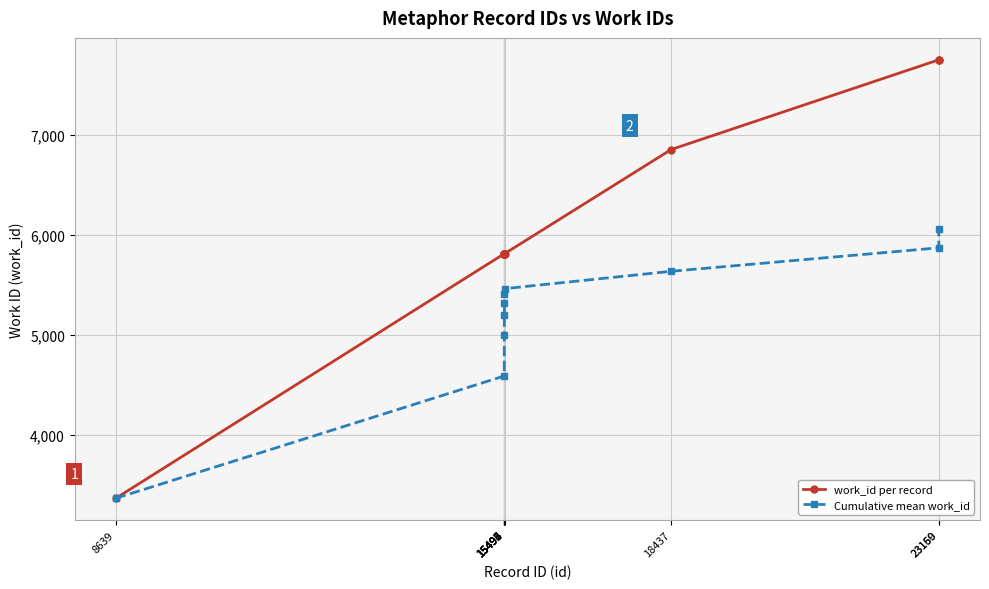

Reading right to left, extract all data points from this chart.

work_id per record: 7754	7754	6856	5813	5813	5813	5813	5813	5813	3365
Cumulative mean work_id: 6060	5872	5637	5463	5405	5323	5201	4997	4589	3365